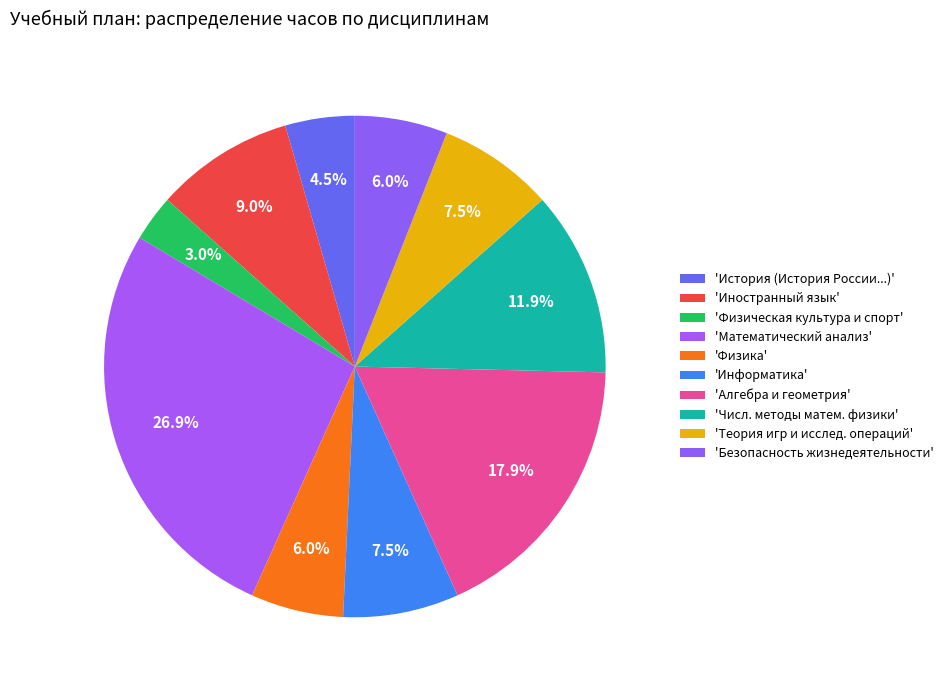

How many slices are in this pie chart?

10